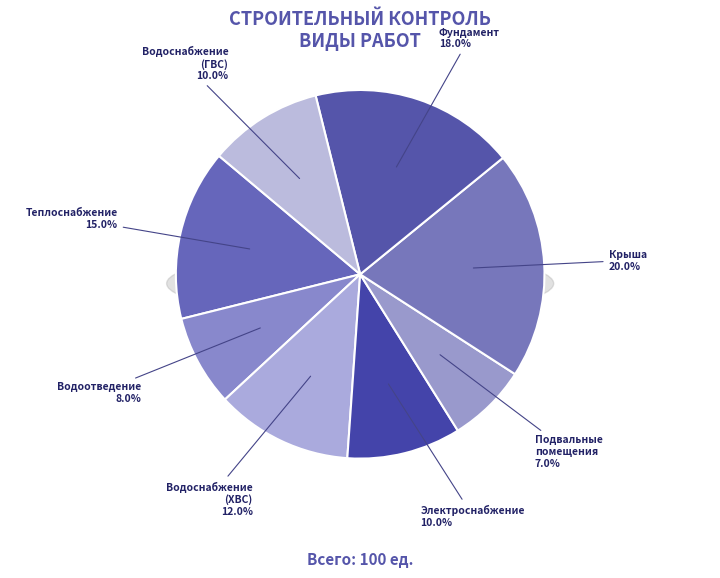

True or false: Строительный контроль фундамента accounts for 30% of the total.

False